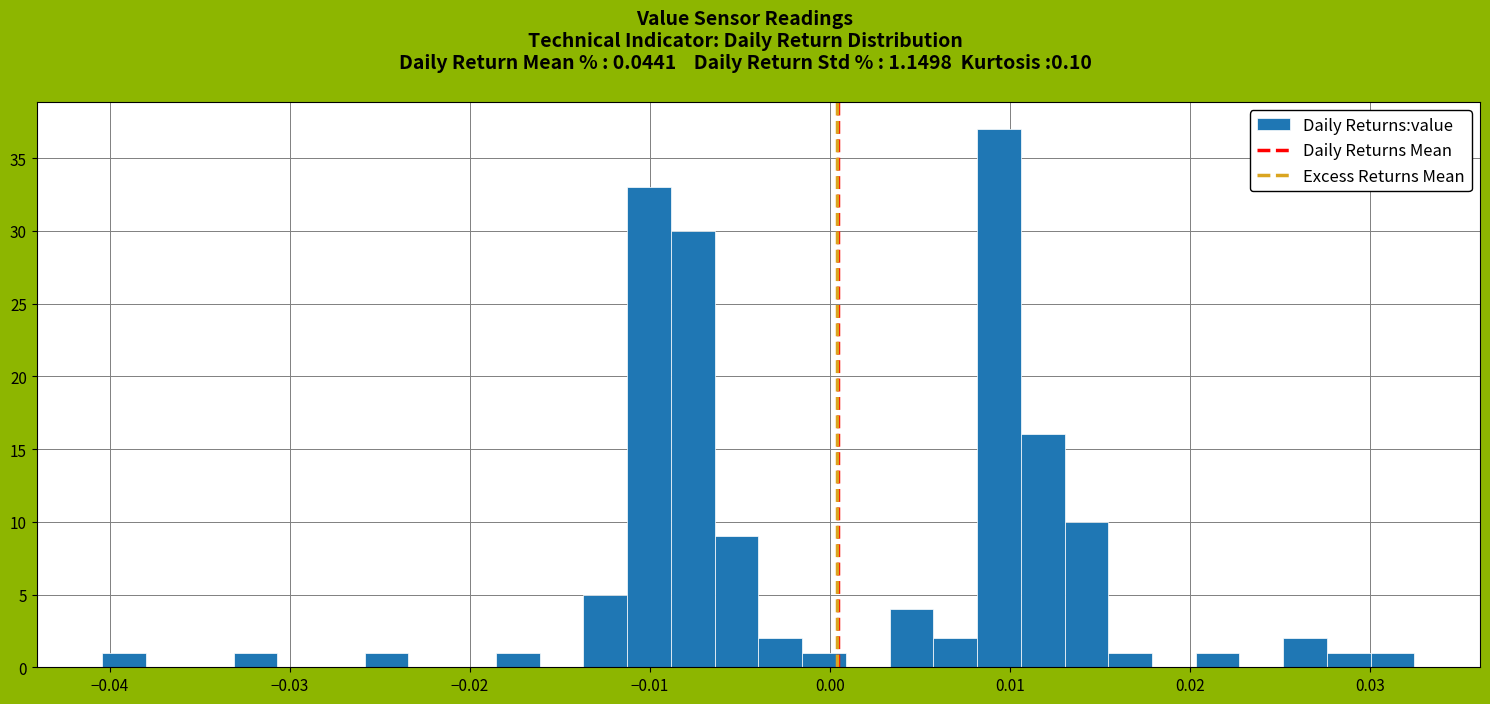

Read against the x-axis, roughly where is the centre of the tallest bar?

0.009